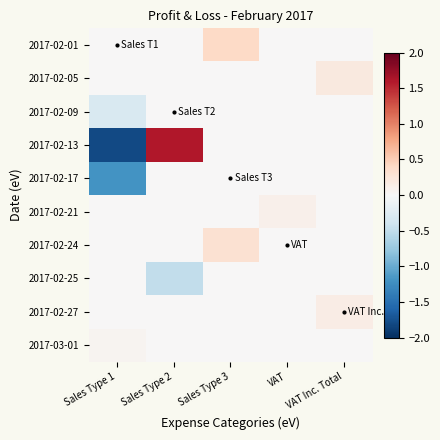

Which series has the widest spread of values?

2017-02-13